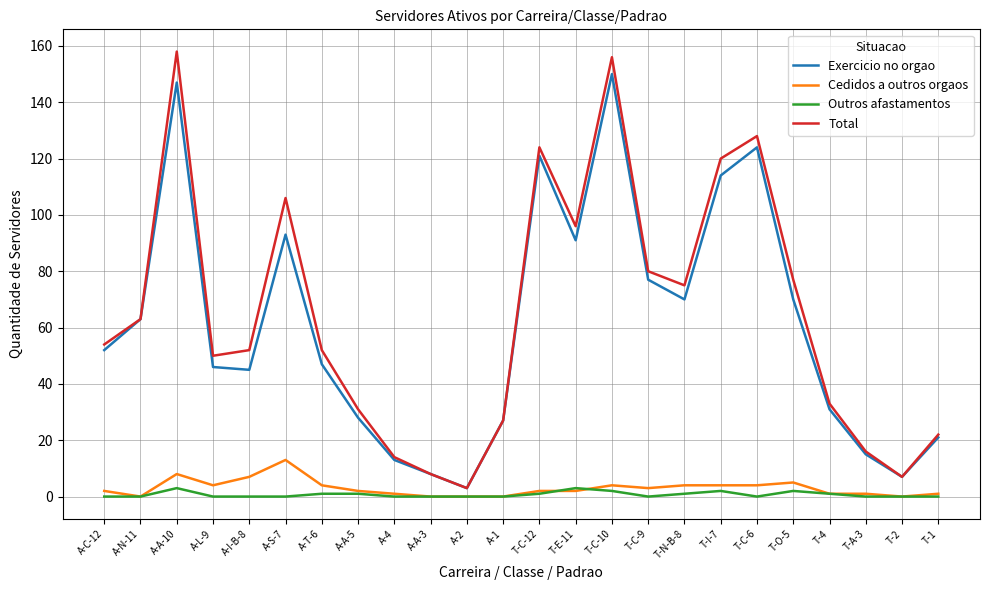

True or false: Cedidos a outros orgaos and Total intersect in this chart.

False